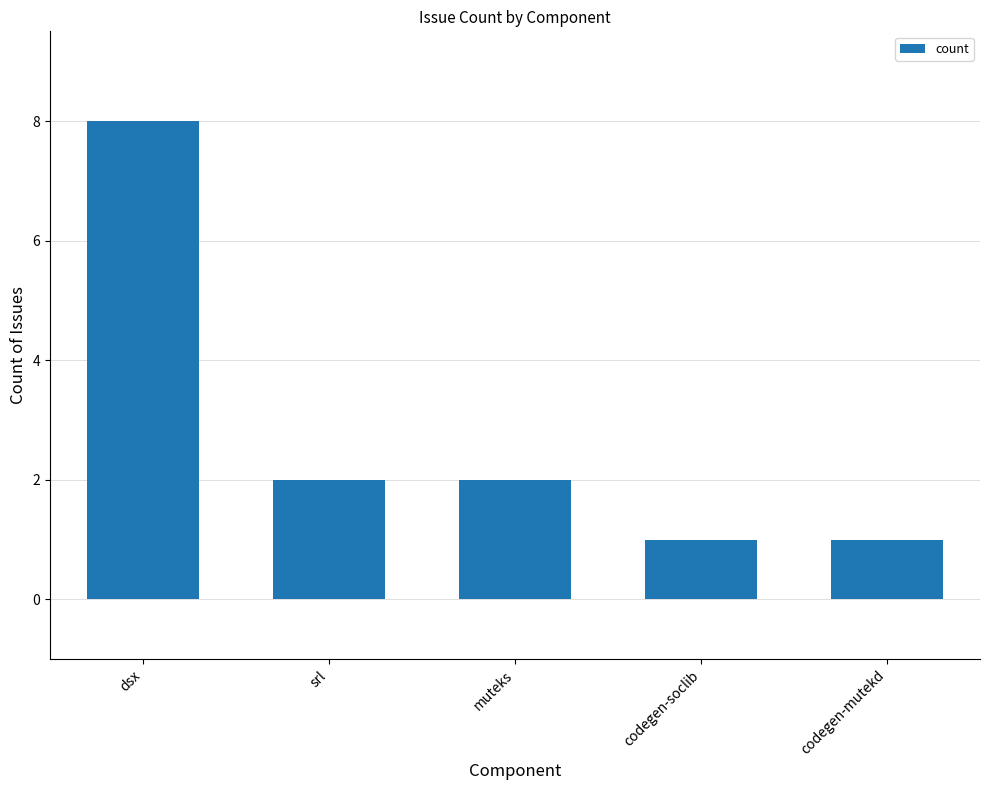

Reading right to left, list all the values displayed in this chart.

1	1	2	2	8